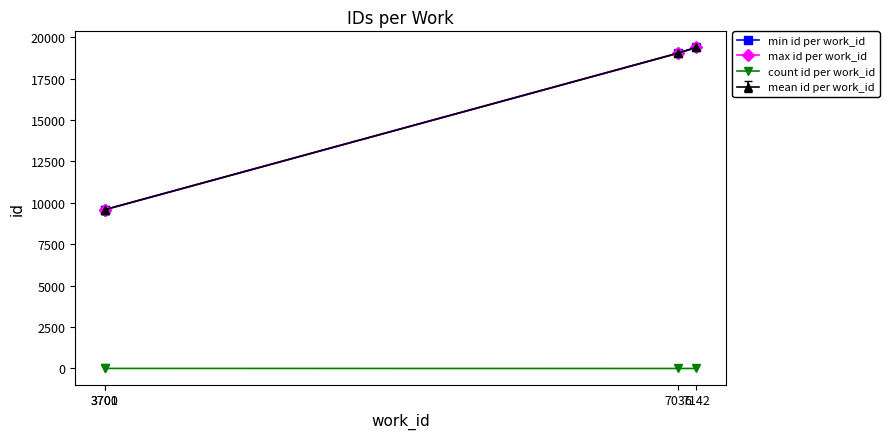

What is the minimum value for max id per work_id?

9588.0